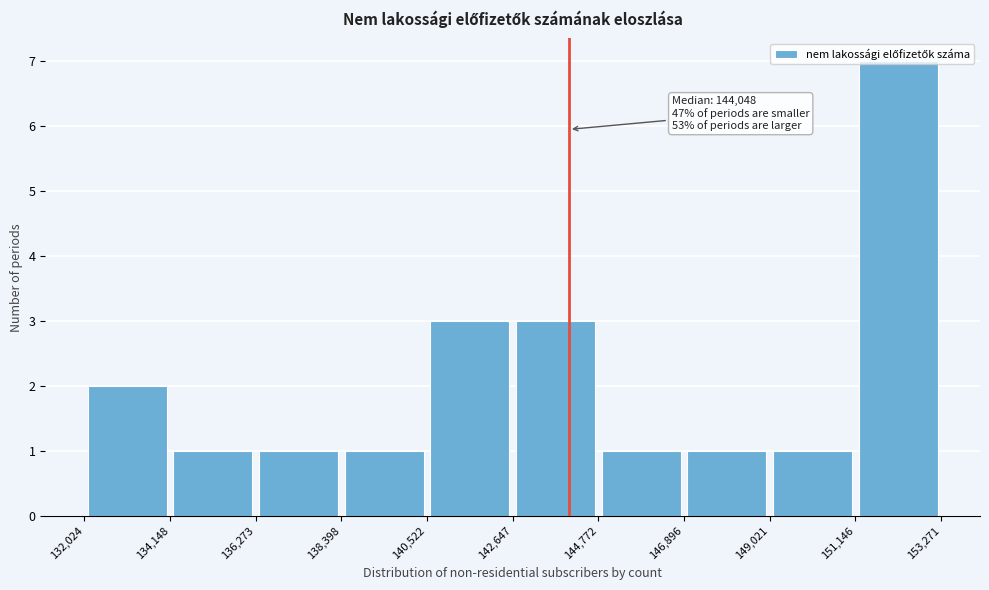

Which range on the x-axis has the tallest bar?

151,146 to 153,271